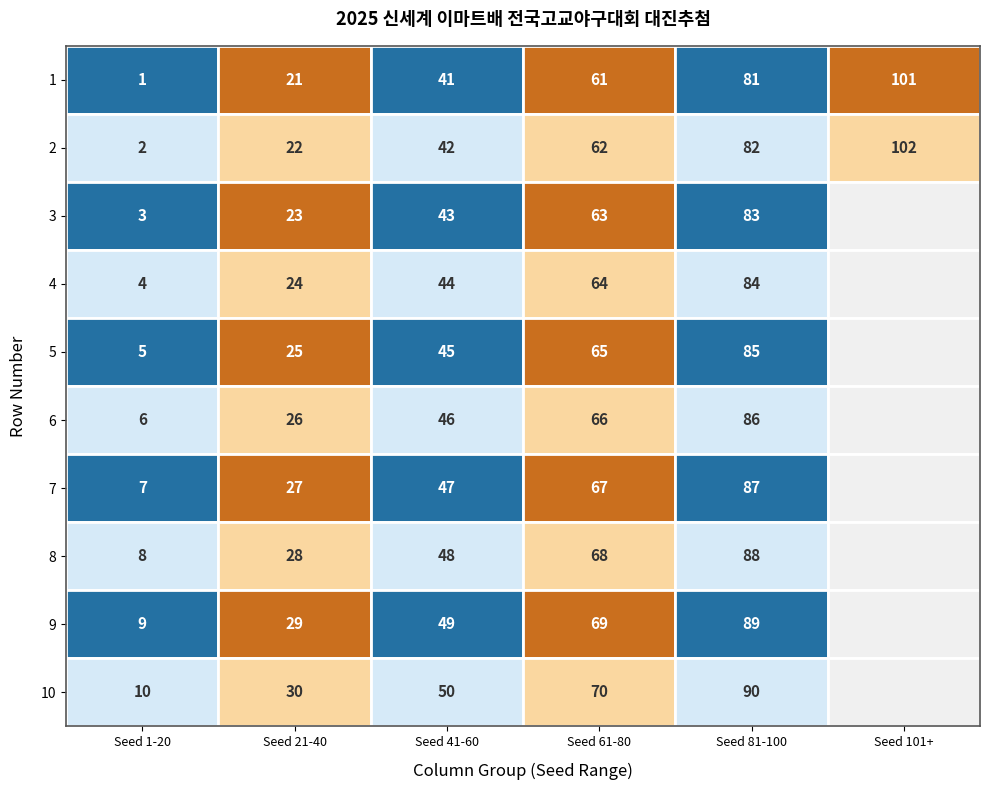

The value of 8 at 2 is 28. True or false?

True